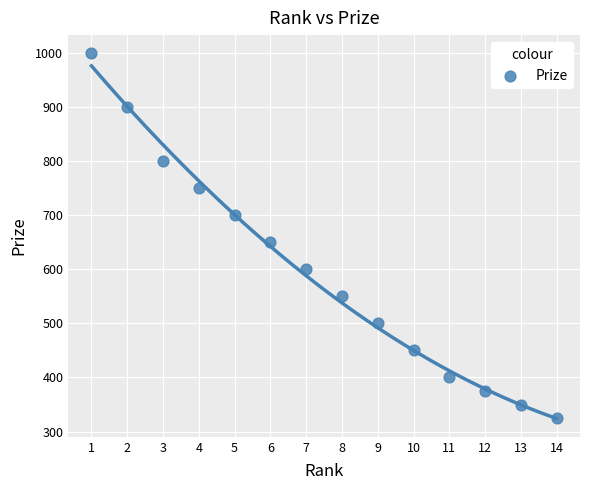

What Y value in the scatter plot is closest to 662?

650